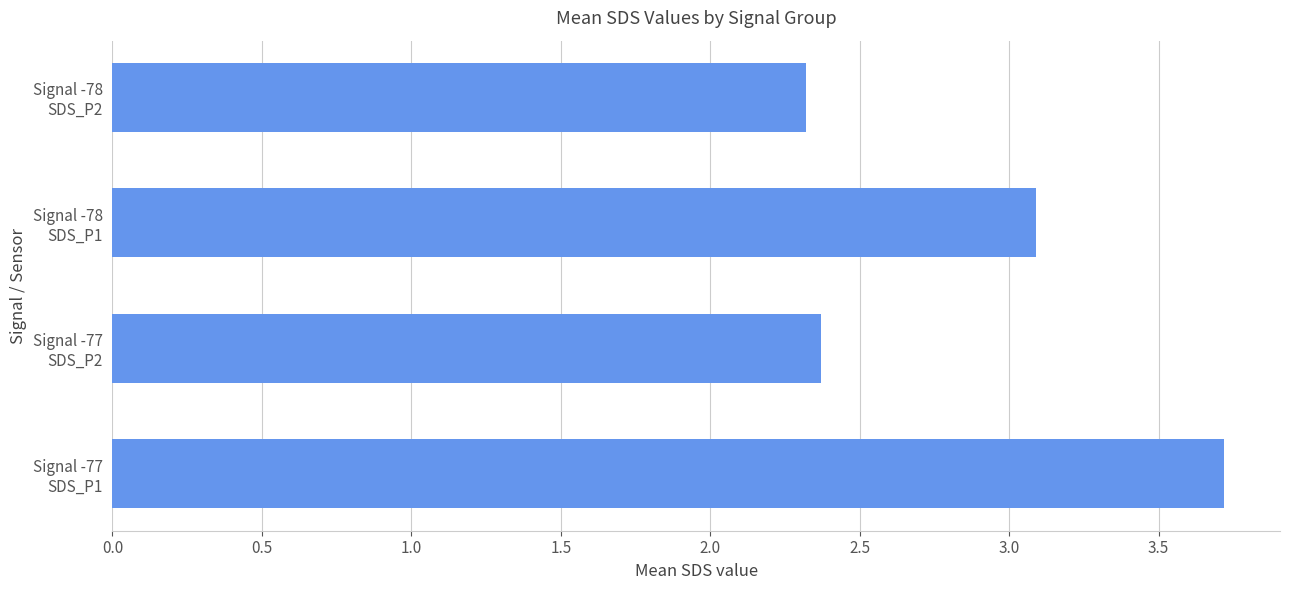

What is the difference between the maximum and minimum values?

1.4